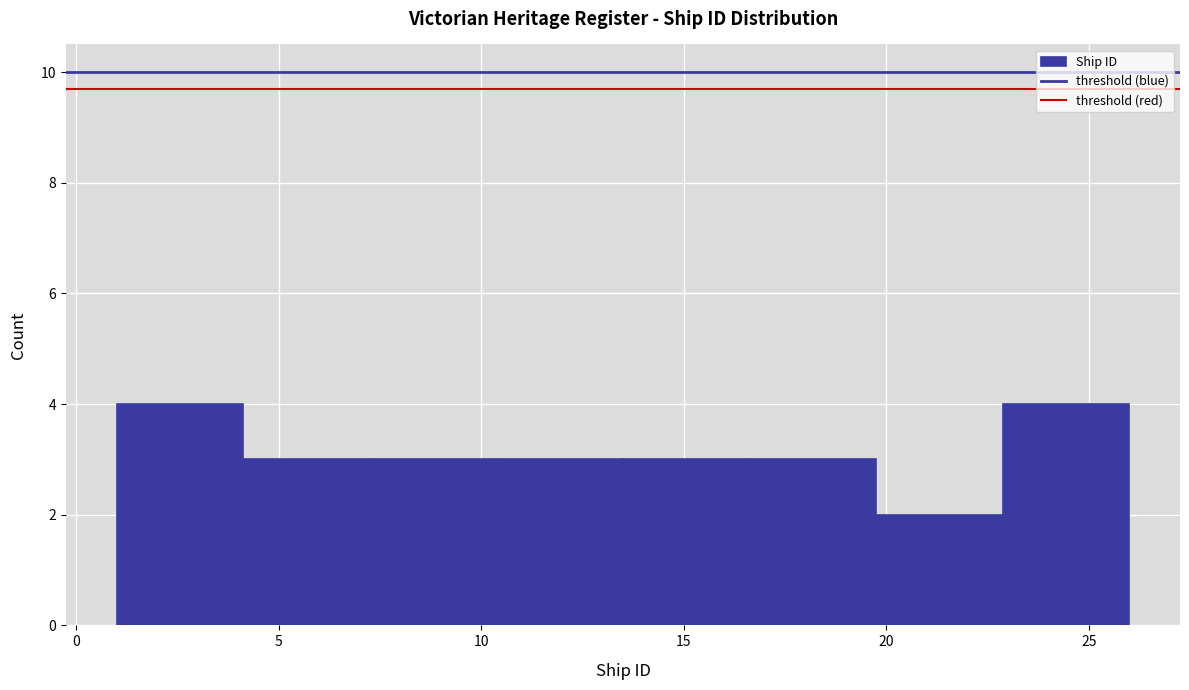

What is the height of the bar covering 13.5 to 16.5 on the x-axis? Neither the bar edges nor the heights are printed on the chart, so give them approximately, as read against the axes.

3